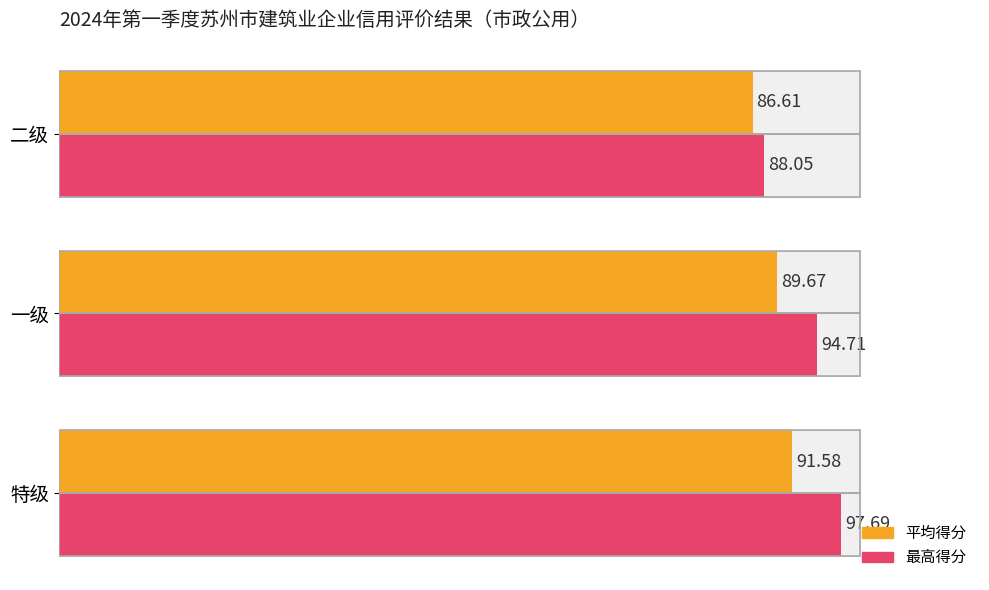

How many 平均得分 values are between 86 and 91?

2